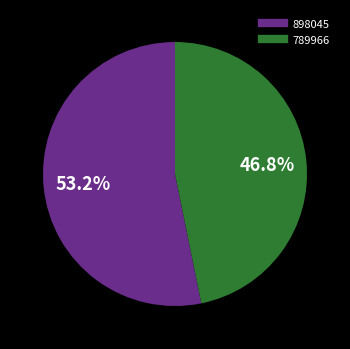

What is the ratio of the value at 789966 to the value at 898045?

0.9